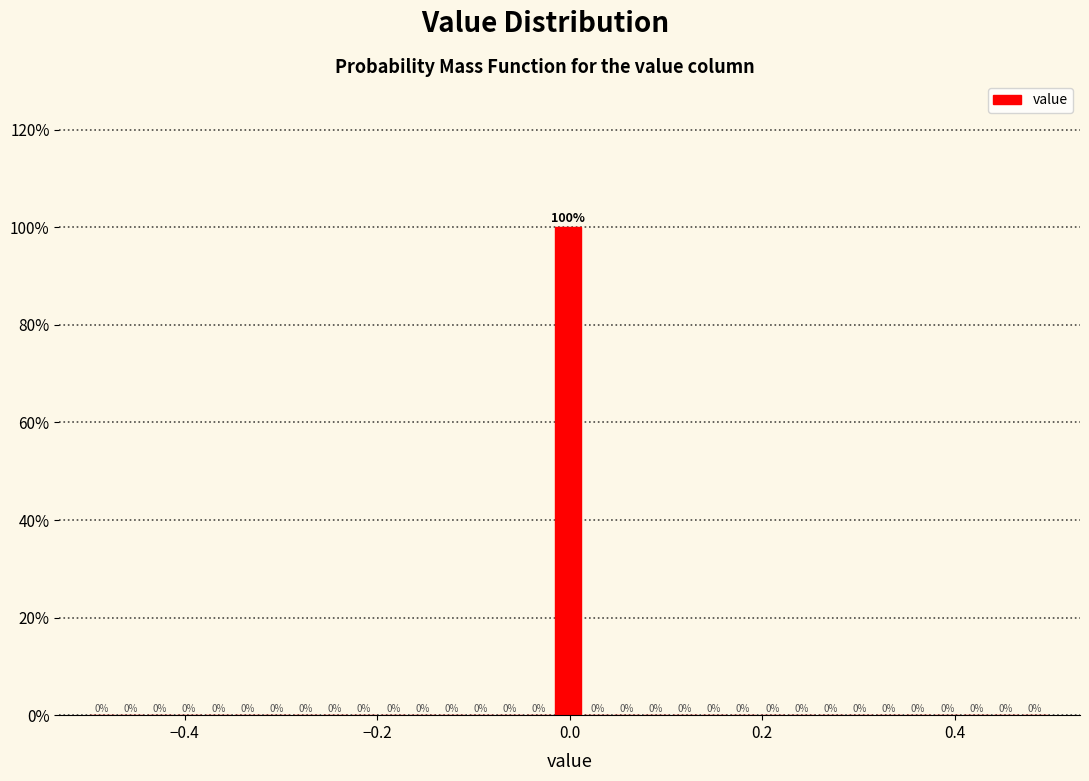

Around what value on the x-axis is the tallest bar? Give the approximate position of its centre, as read against the axis.

0.00